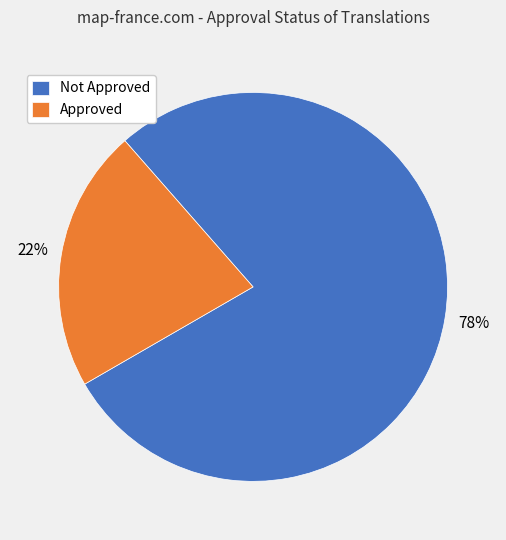

Which category has the smallest portion of the pie?

Approved